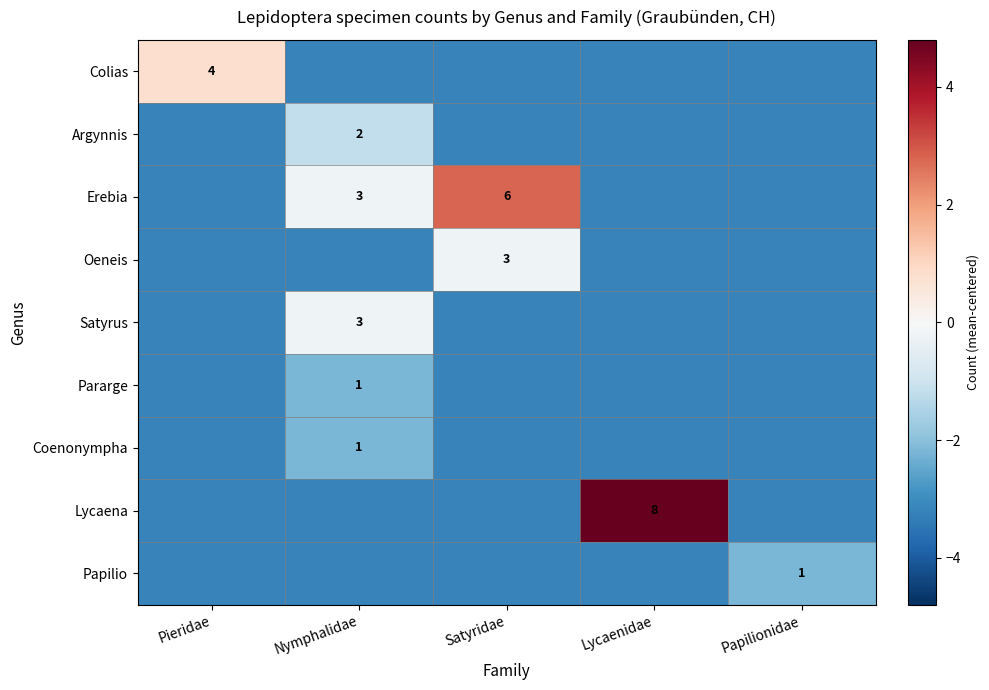

The Oeneis series shows 3.0 at Satyridae. True or false?

True